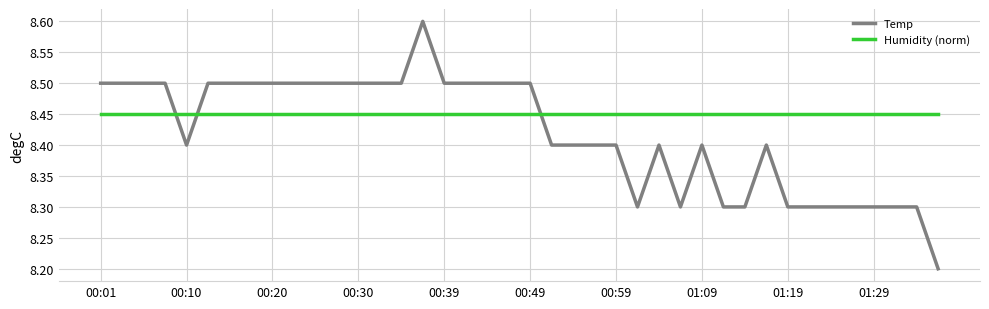

What is the highest value of the Temp series?

8.6